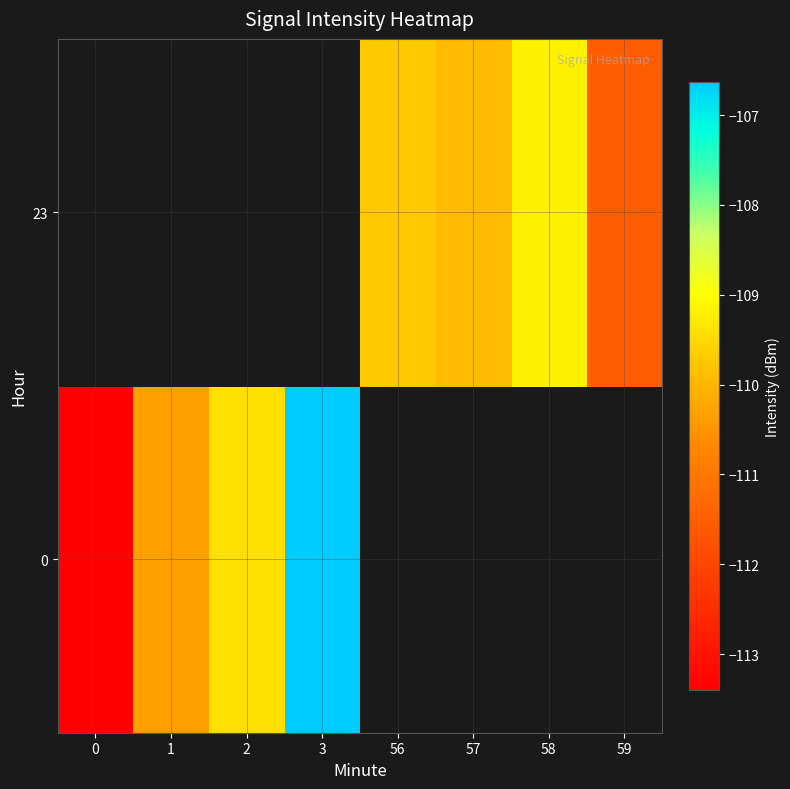

The value of row_1 at 59 is -111.6. True or false?

True